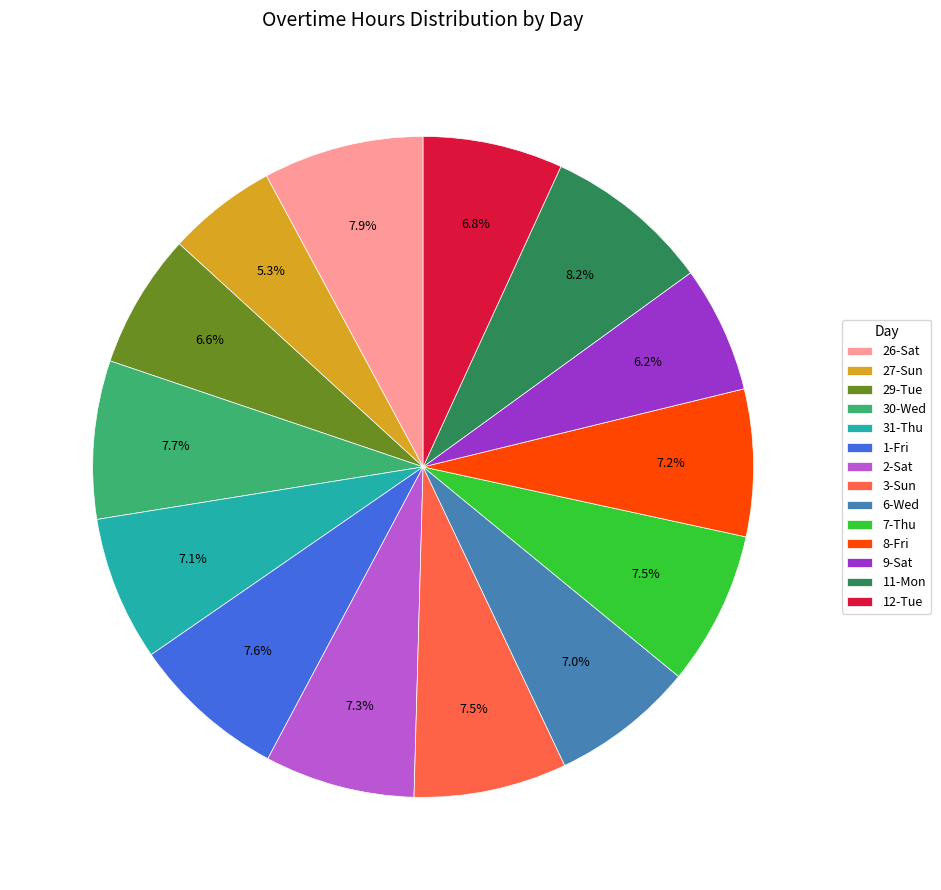

What percentage is the 31-Thu slice, to the nearest percent?

7%